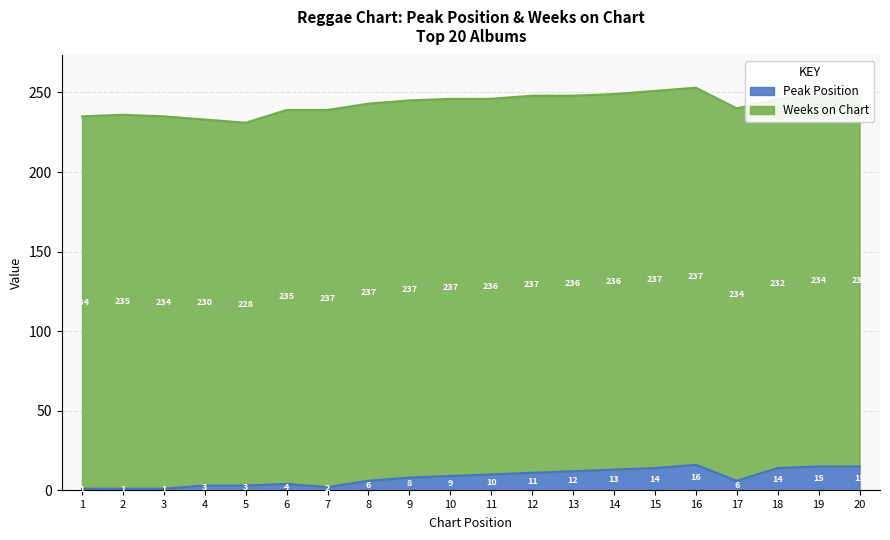

The value at 20 is 8. True or false?

False